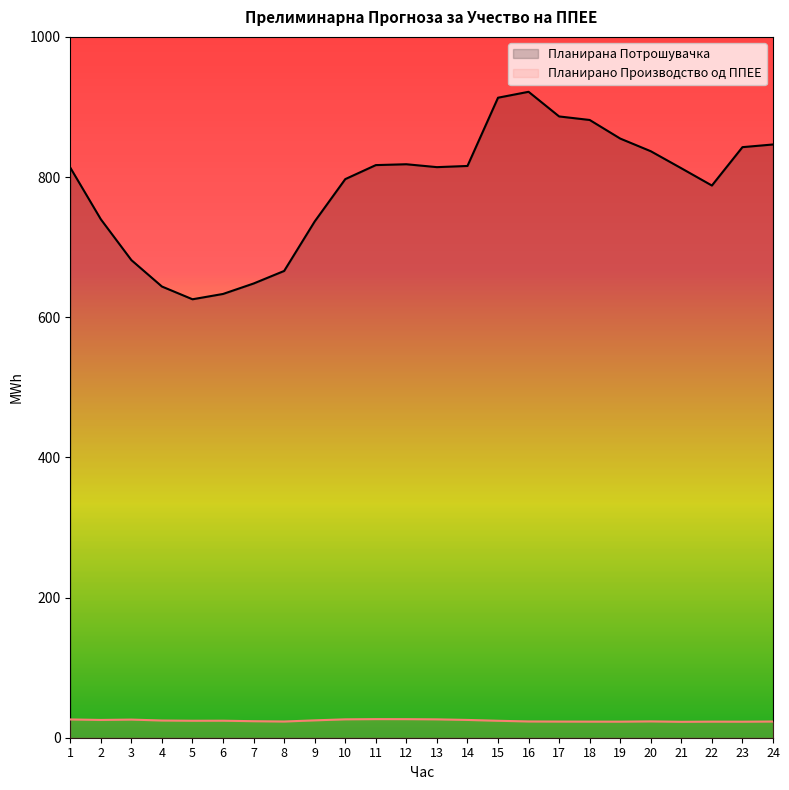

Which series changed the most between 7 and 20?

Планирана Потрошувачка